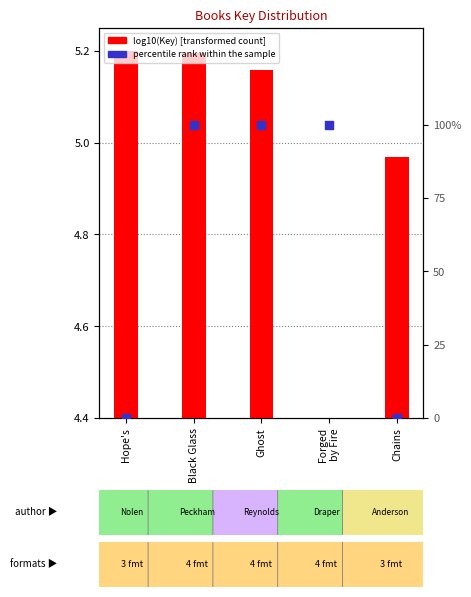

Which series contains the lowest Y value?

log10(Key)